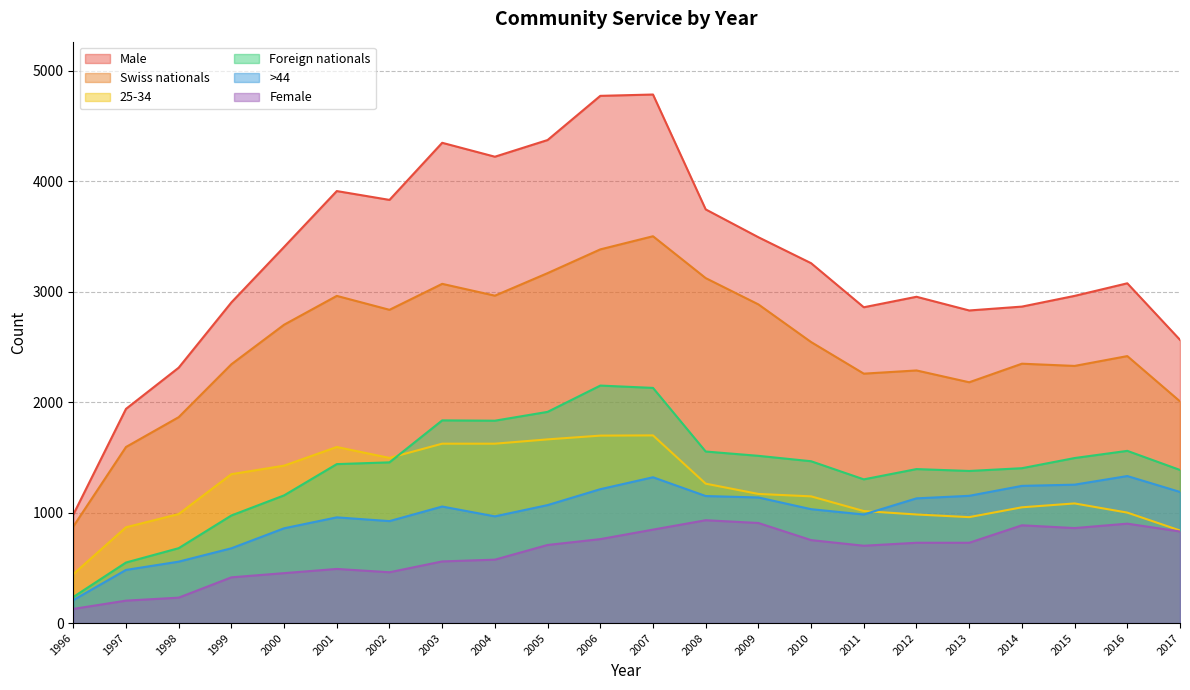

True or false: Female and Swiss nationals cross at least once.

False